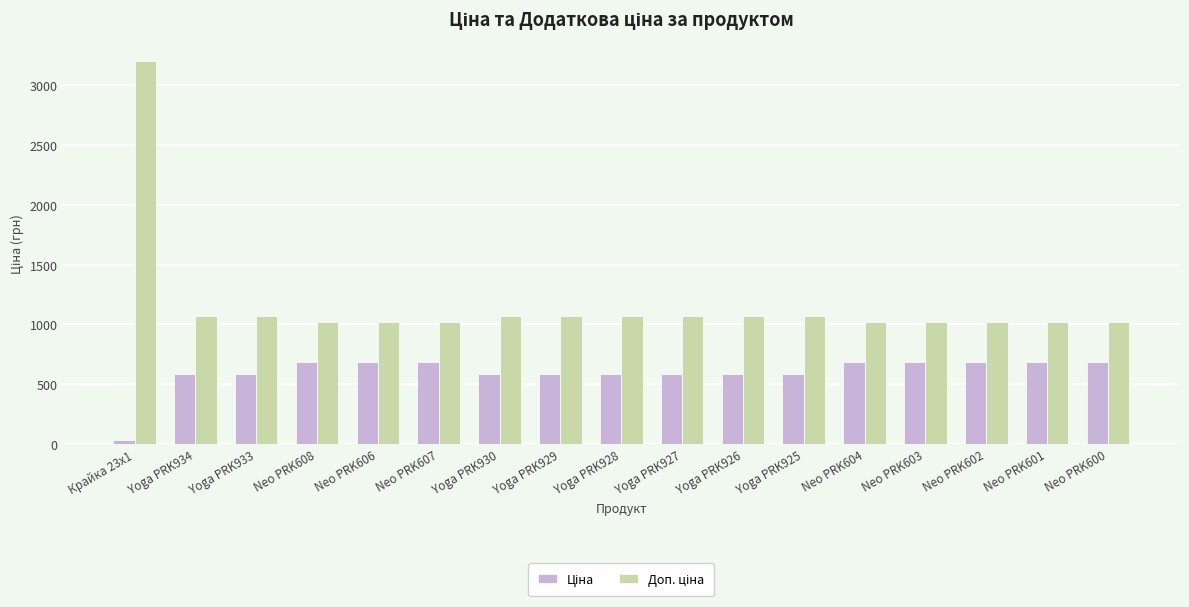

What is the difference between the highest and lowest values at Yoga PRK934?

488.5